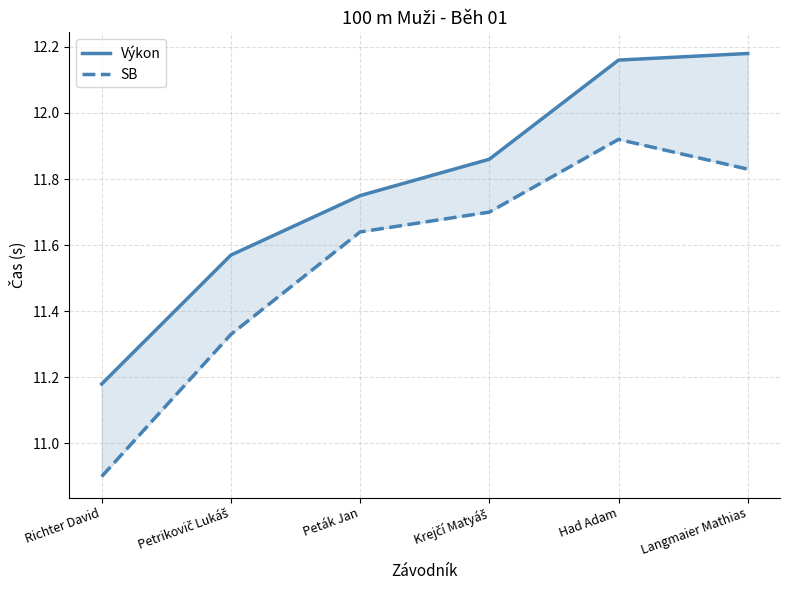

True or false: Výkon and SB cross at least once.

False